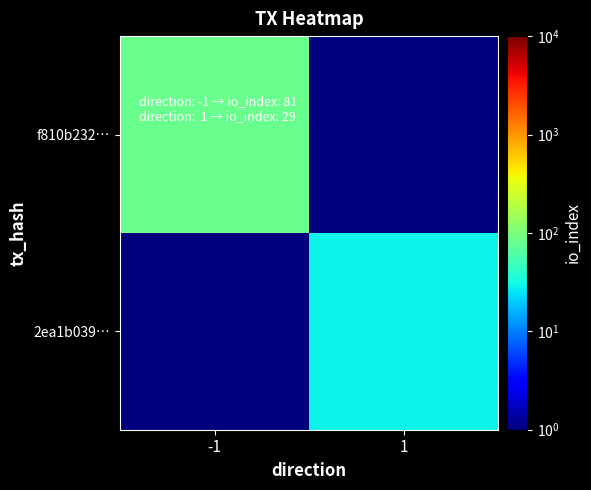

How many series are shown in this chart?

2